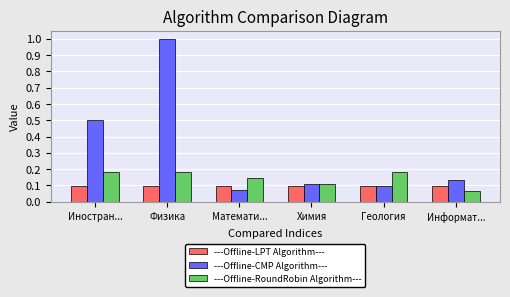

Count the number of data series in this chart.

3